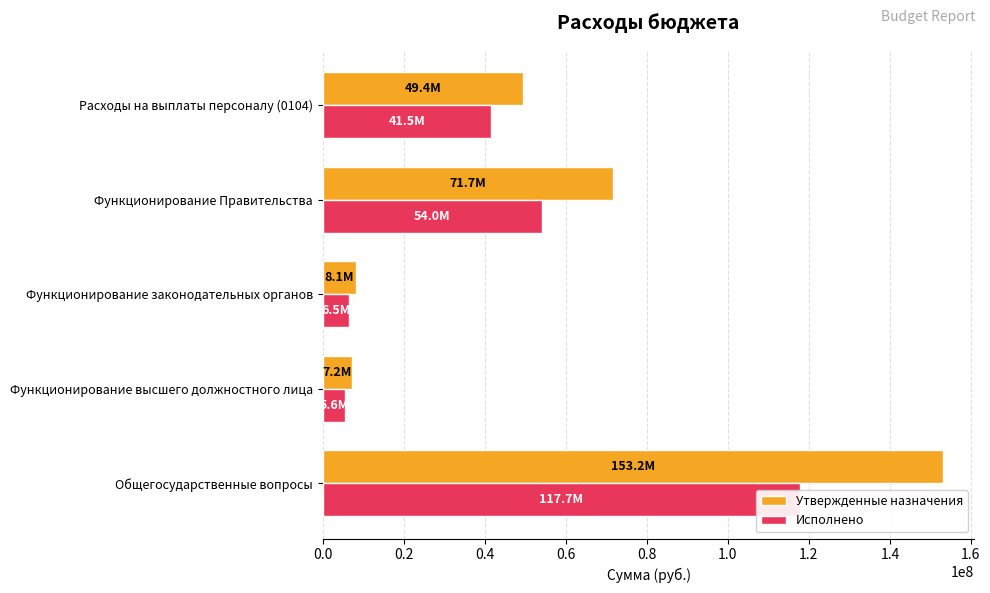

How many values in the Утвержденные назначения series exceed 49409978?

3